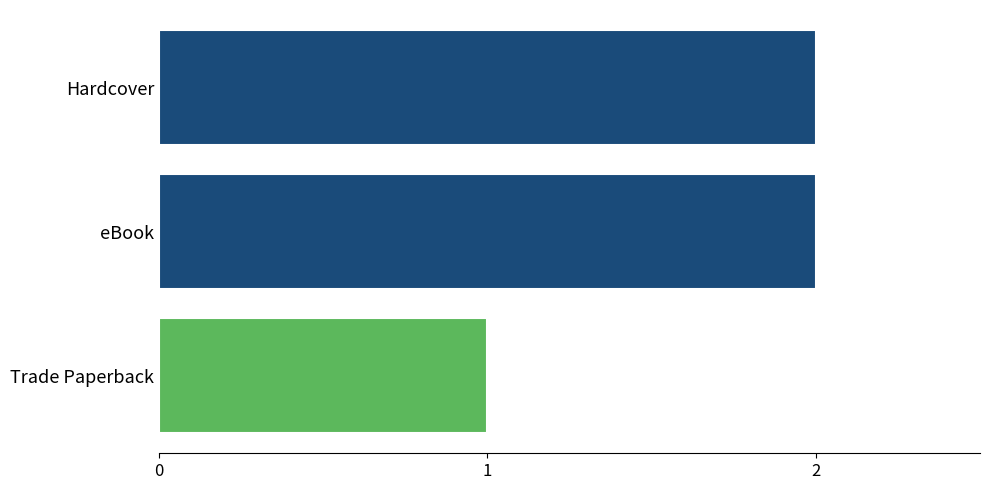

What position from the bottom is eBook?

2